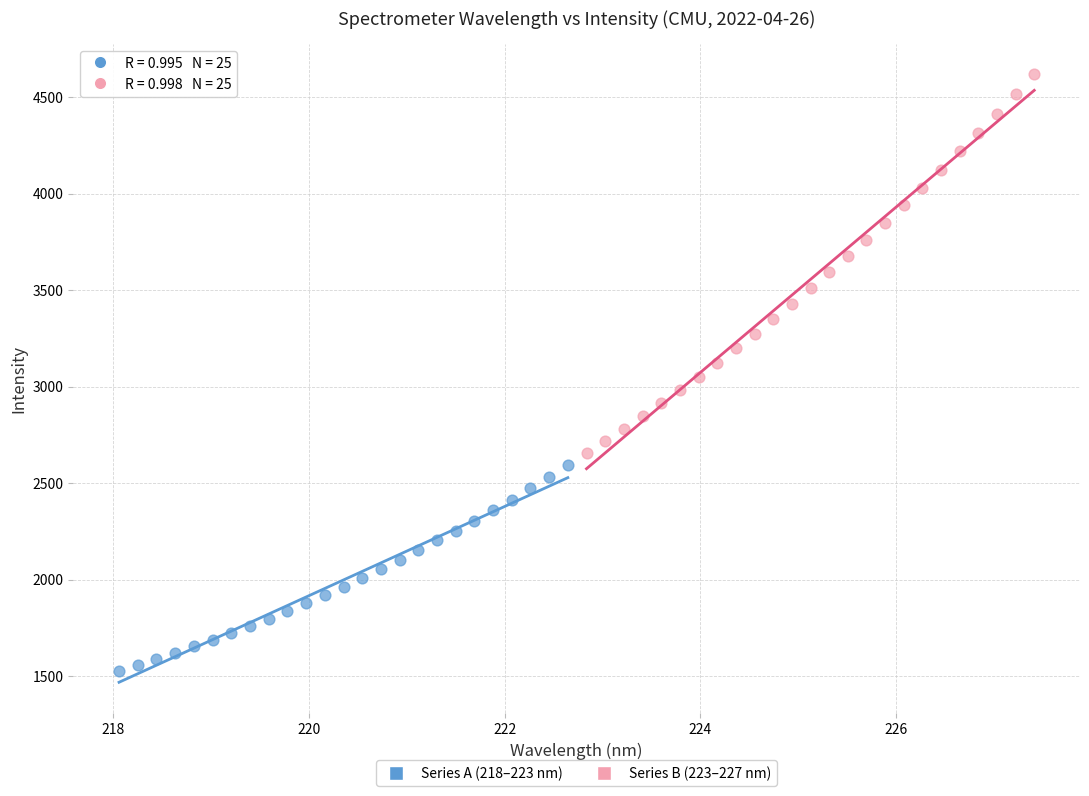

Which series has the widest spread of Y values?

Series B (223–227 nm)